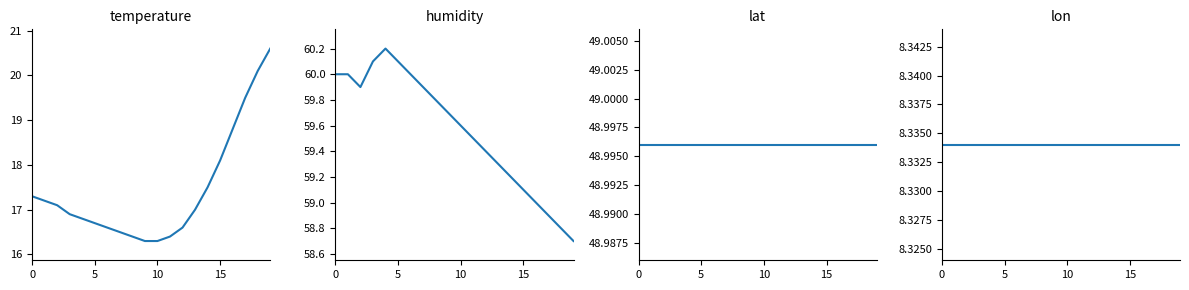

List the series in order of their peak value, highest first.

humidity, lat, temperature, lon